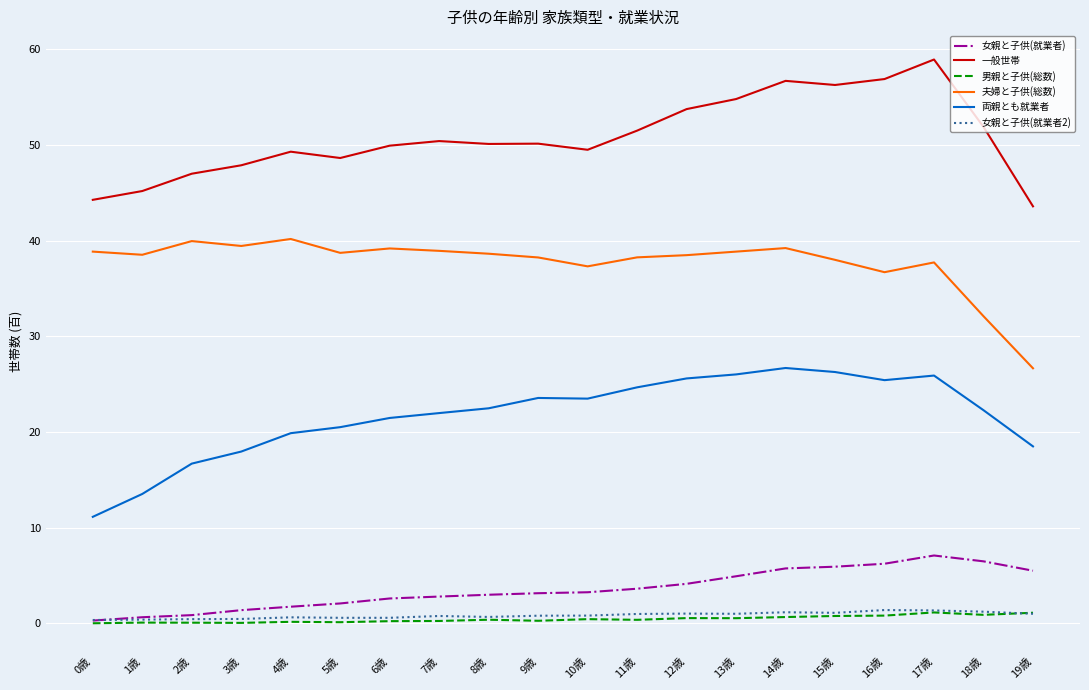

Between 8歳 and 17歳, which series saw the biggest shift?

一般世帯